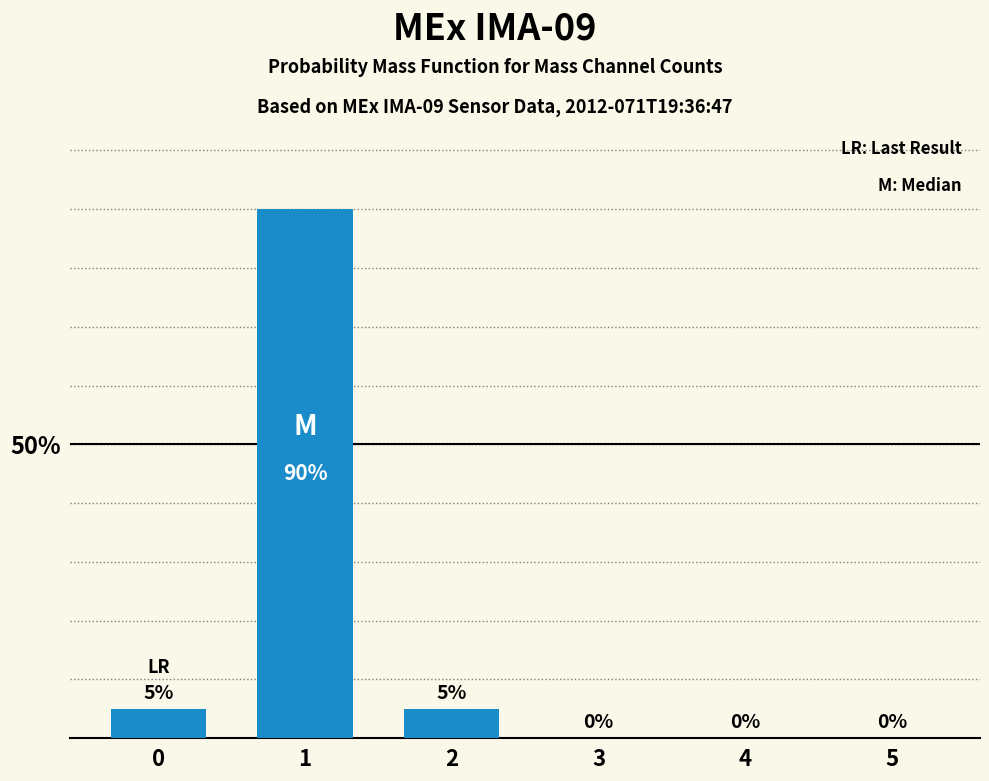

What is the sum of the values at 4 and 1?

0.9